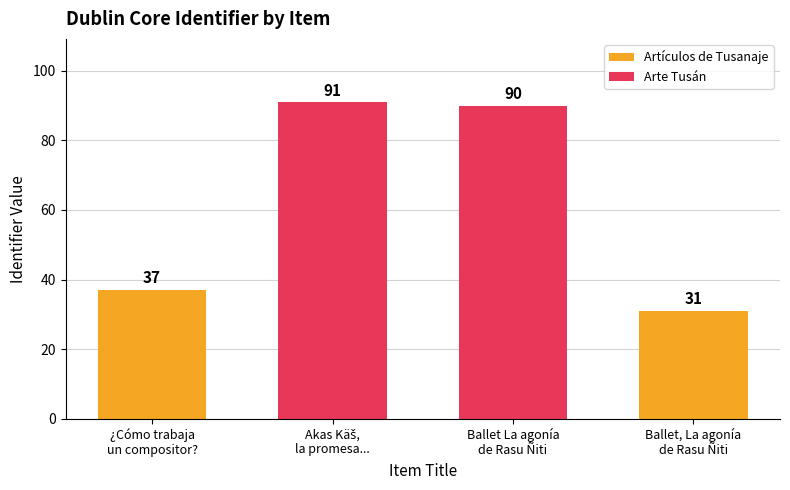

What are all the series names shown in the legend?

Artículos de Tusanaje, Arte Tusán